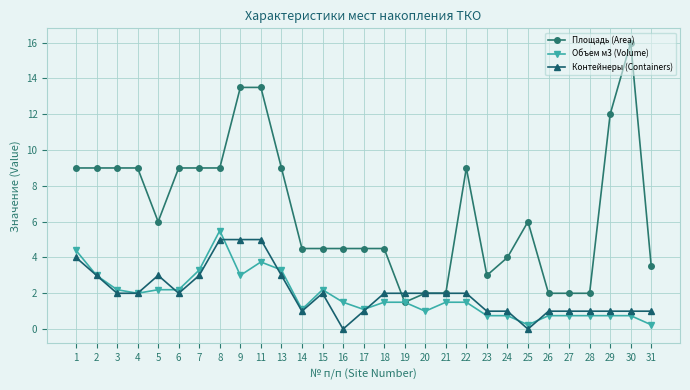

What is the value of the Площадь (Area) point at the 5th from the left?

6.0